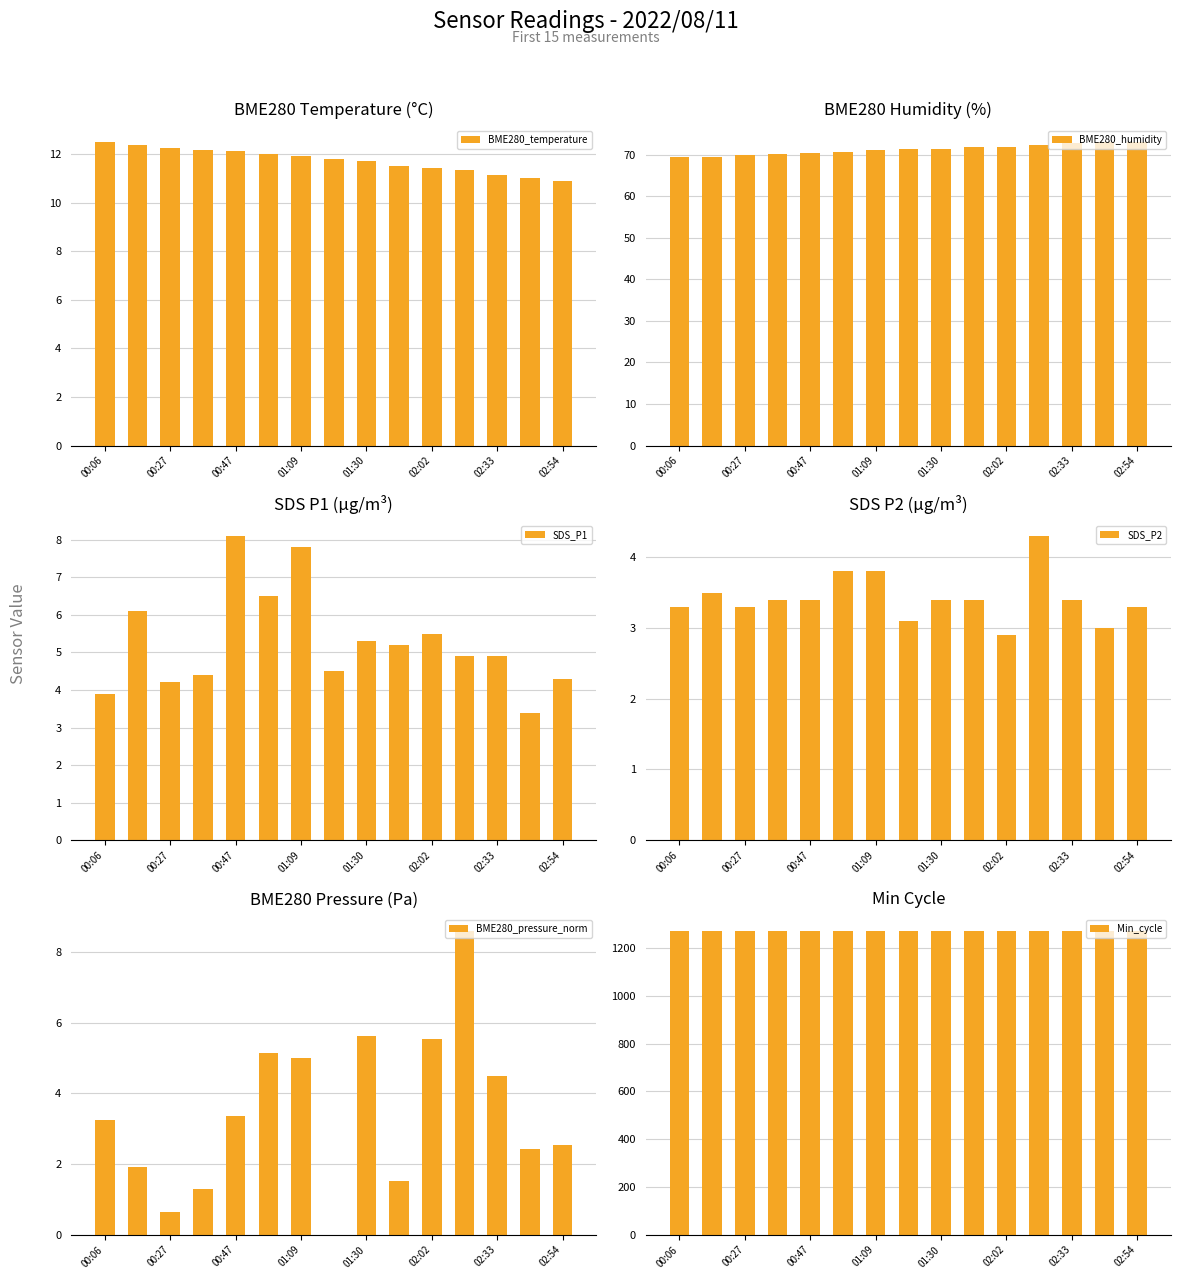

Reading left to right, transcribe all the data shown in this chart.

BME280_temperature: 12.5	12.4	12.3	12.2	12.1	12.0	11.9	11.8	11.7	11.5	11.4	11.3	11.1	11.0	10.9
BME280_humidity: 69.4	69.4	69.9	70.2	70.5	70.7	71.0	71.2	71.3	71.8	71.9	72.3	72.8	73.1	73.1
SDS_P1: 3.9	6.1	4.2	4.4	8.1	6.5	7.8	4.5	5.3	5.2	5.5	4.9	4.9	3.4	4.3
SDS_P2: 3.3	3.5	3.3	3.4	3.4	3.8	3.8	3.1	3.4	3.4	2.9	4.3	3.4	3.0	3.3
BME280_pressure_norm: 3.2	1.9	0.6	1.3	3.4	5.1	5.0	0.0	5.6	1.5	5.5	8.6	4.5	2.4	2.5
Min_cycle: 1273.0	1272.0	1272.0	1272.0	1273.0	1273.0	1273.0	1273.0	1273.0	1272.0	1272.0	1272.0	1273.0	1273.0	1272.0